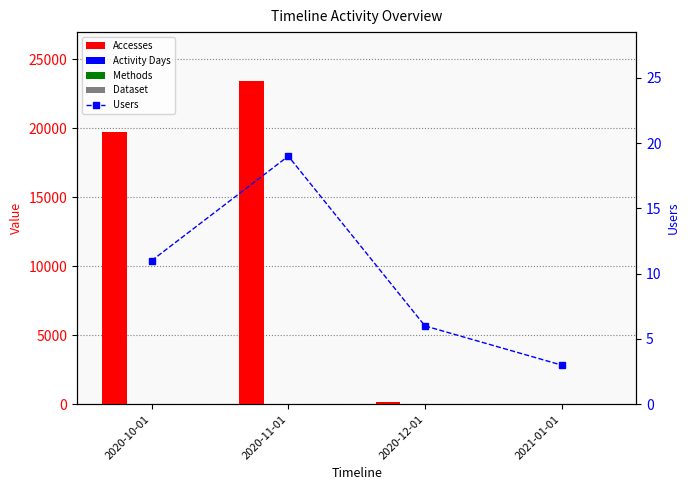

Rank the series at 2020-10-01 from lowest to highest value.

Dataset, Methods, Users, Activity Days, Accesses